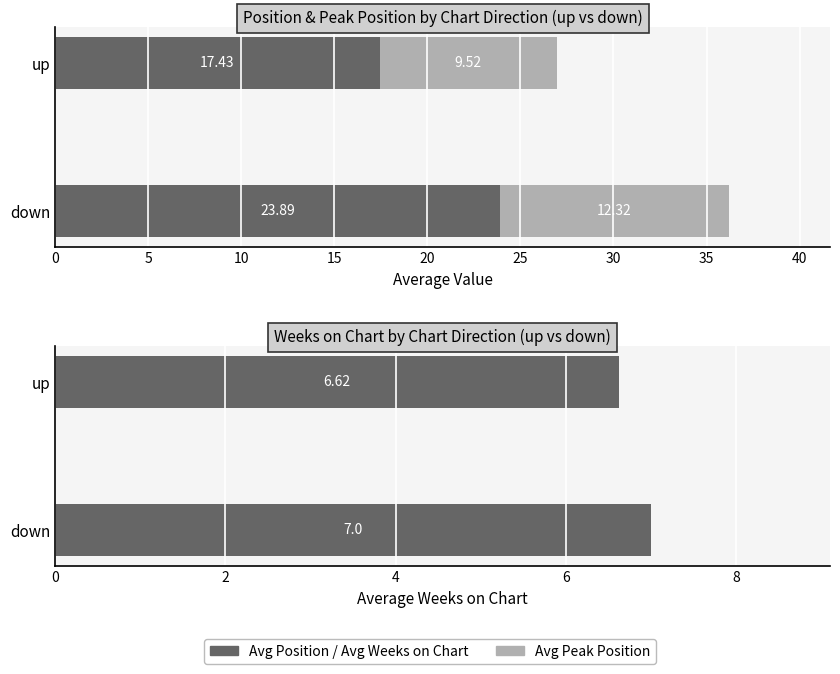

Reading left to right, extract all data points from this chart.

Avg Position: 17.4	23.9
Avg Peak Position: 9.5	12.3
Avg Weeks on Chart: 6.6	7.0